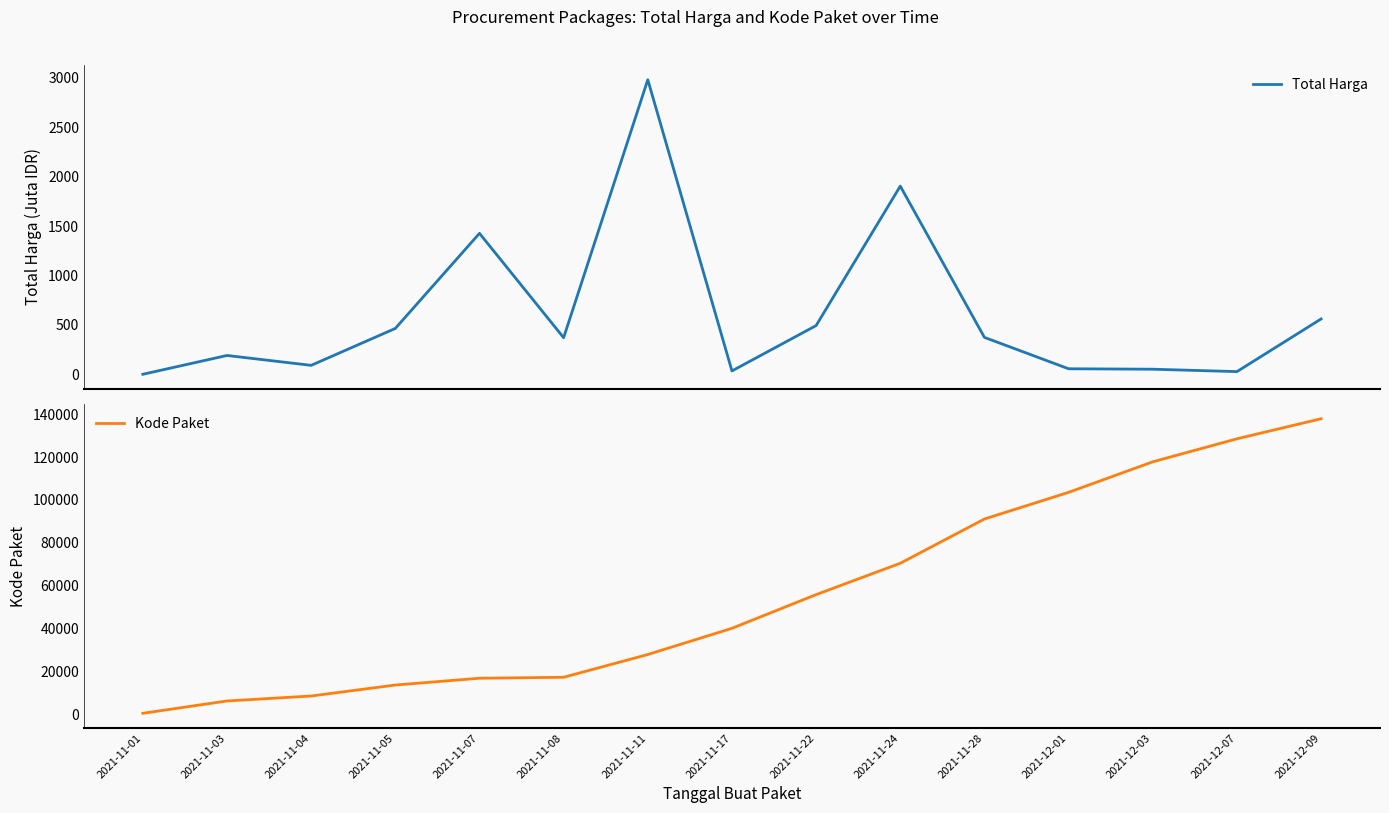

At which label does Total Harga first exceed 370?

2021-11-05